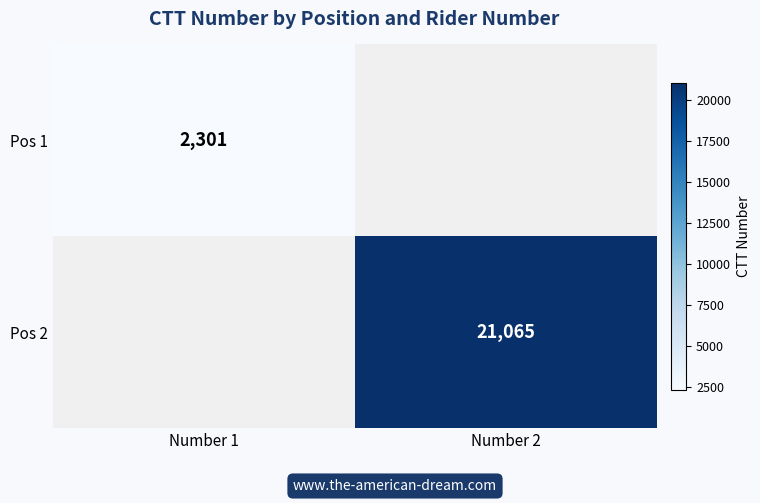

The value of Pos 1 at Number 1 is 2301. True or false?

True